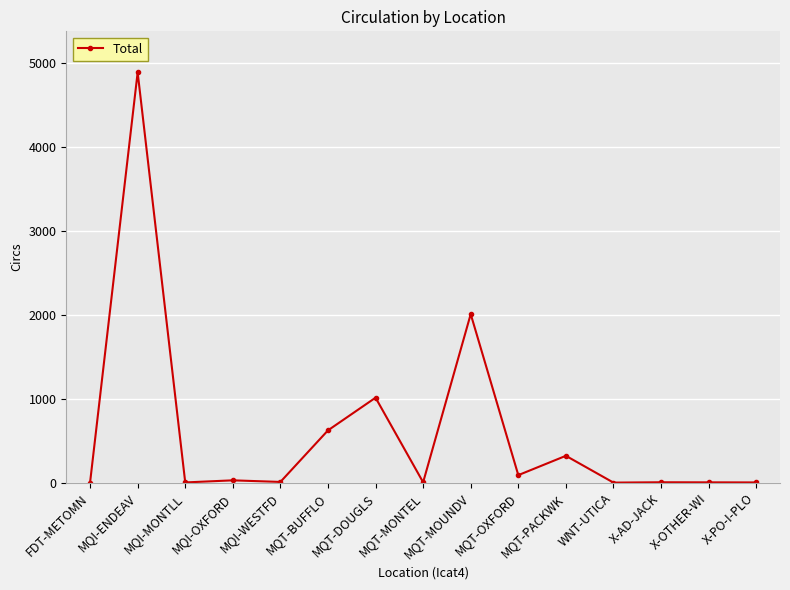

What is the maximum value shown in the chart?

4885